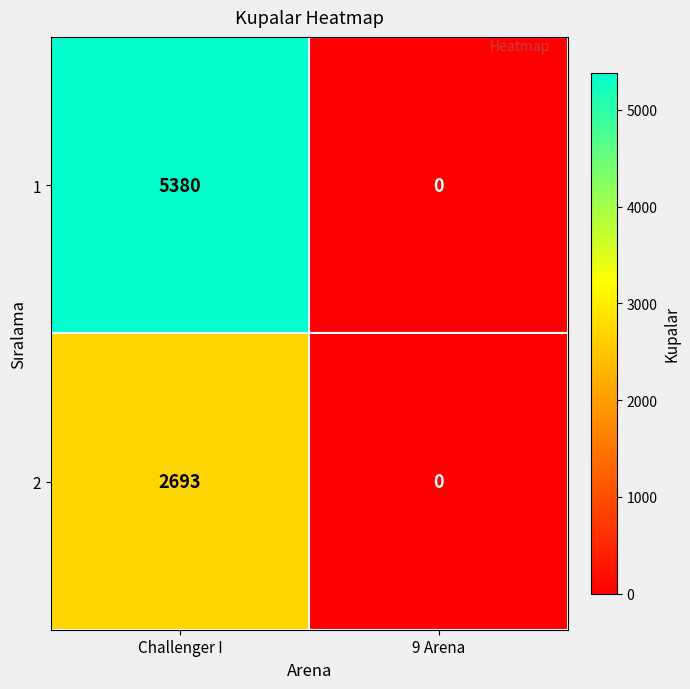

At Challenger I, list the series in order from largest to smallest.

1, 2